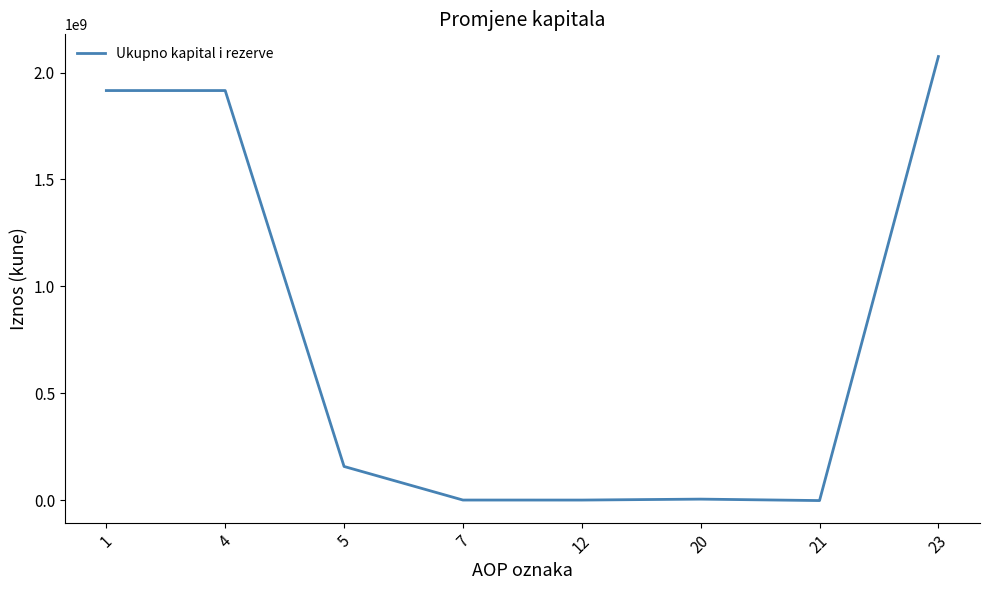

True or false: the data has more than 2 interior local peaks.

False